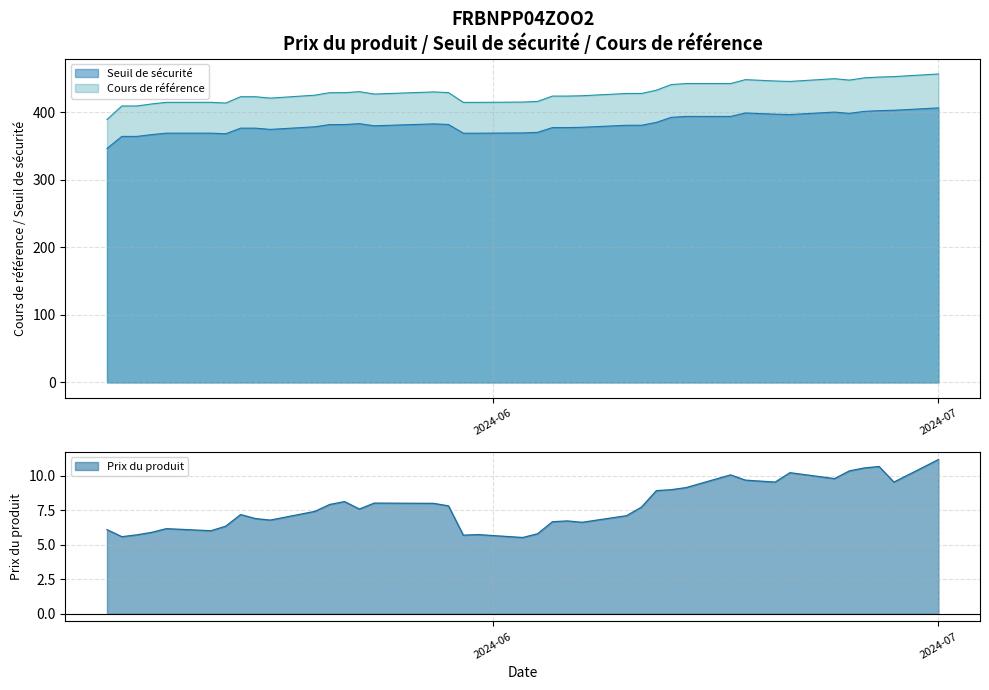

True or false: Prix du produit and Cours de référence intersect in this chart.

False